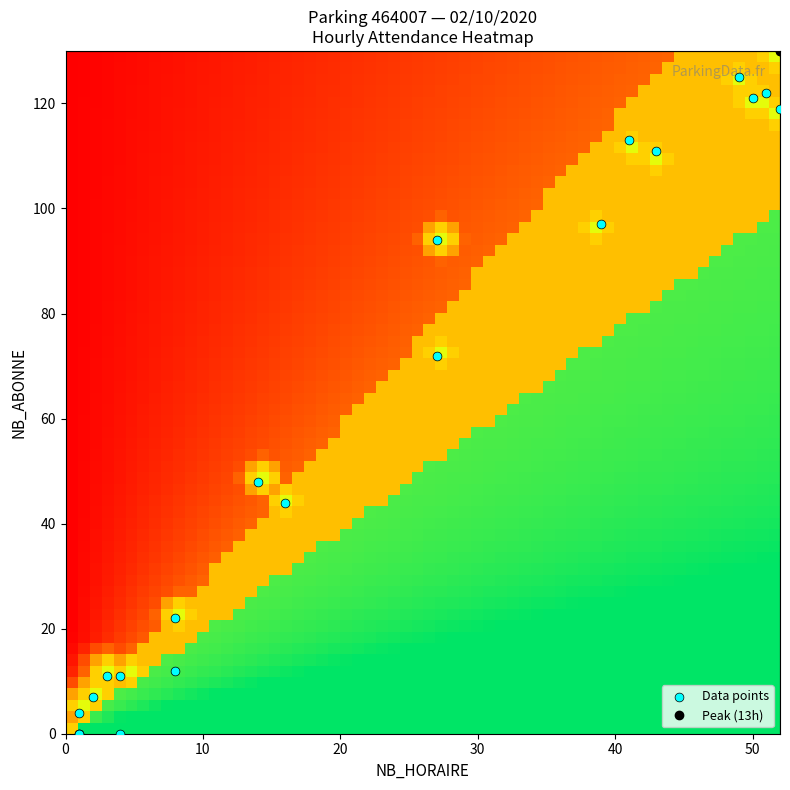

Is it true that the value at 18 is 23?

False